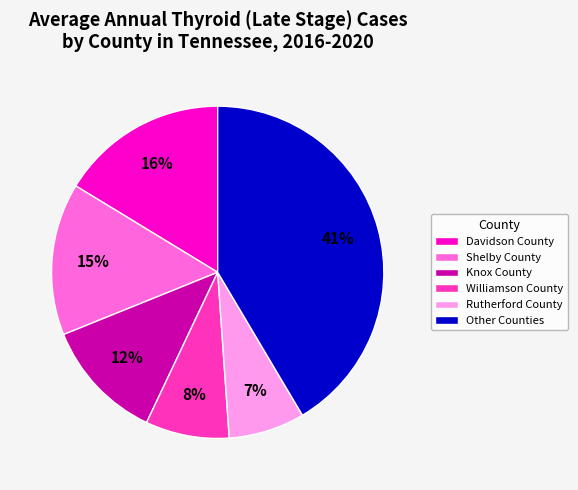

How many slices are in this pie chart?

6